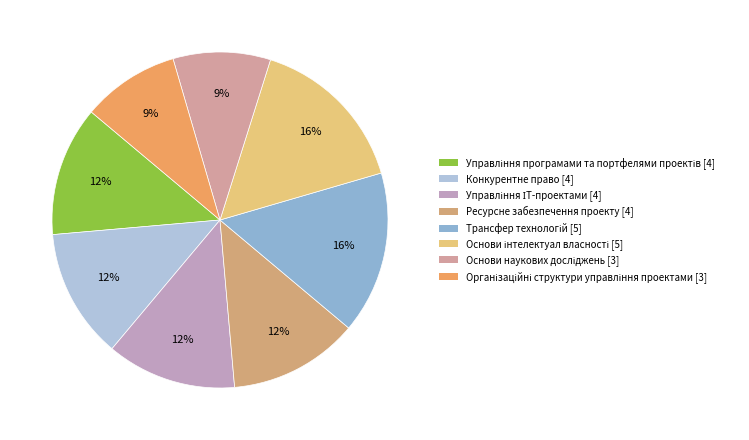

To the nearest percent, what is the average slice percentage?

12%